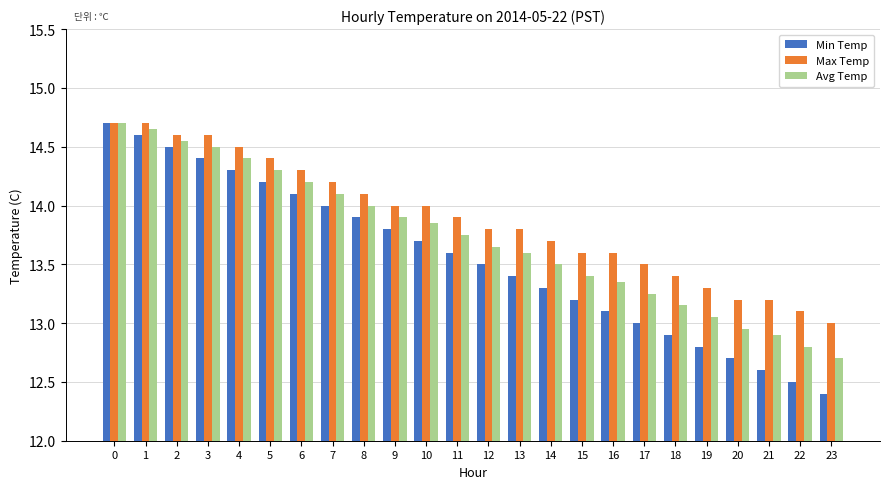

Which series has the widest spread of values?

Min Temp